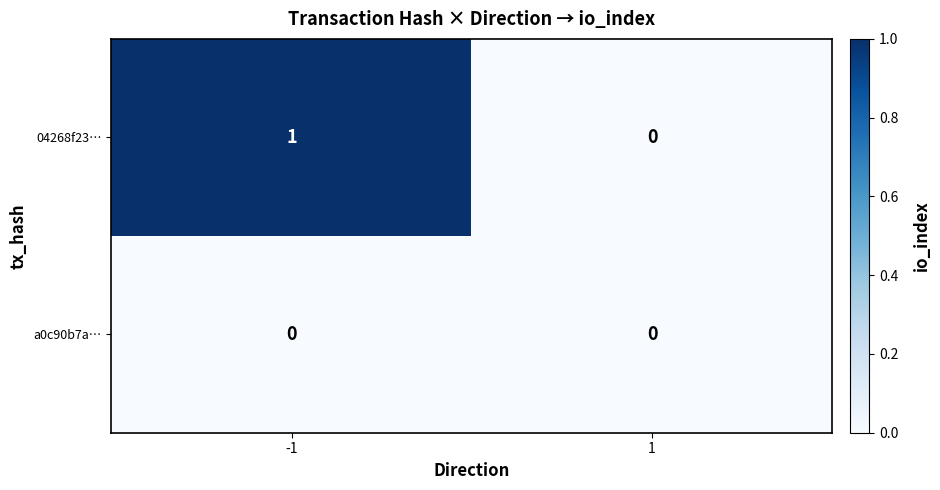

List the series in order of their overall mean, lowest first.

a0c90b7a…, 04268f23…